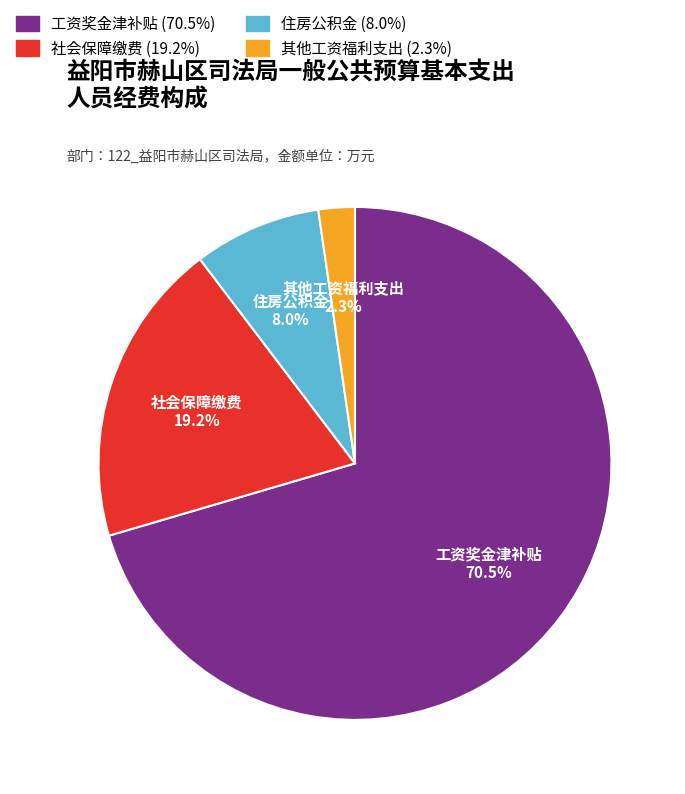

What percentage is NOT represented by 工资奖金津补贴?

29.5%